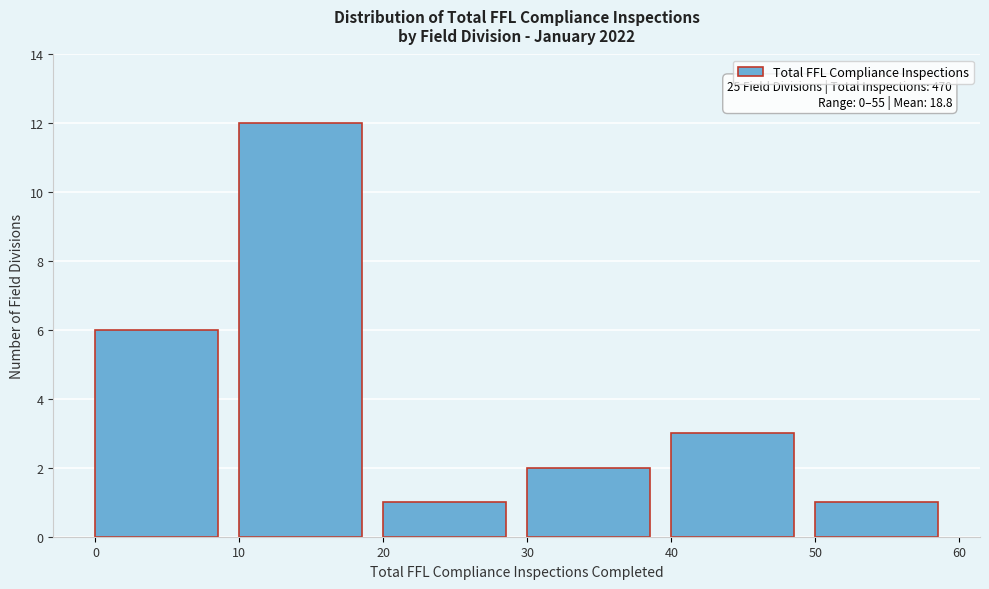

Over which range of the x-axis is the bar tallest?

10 to 20